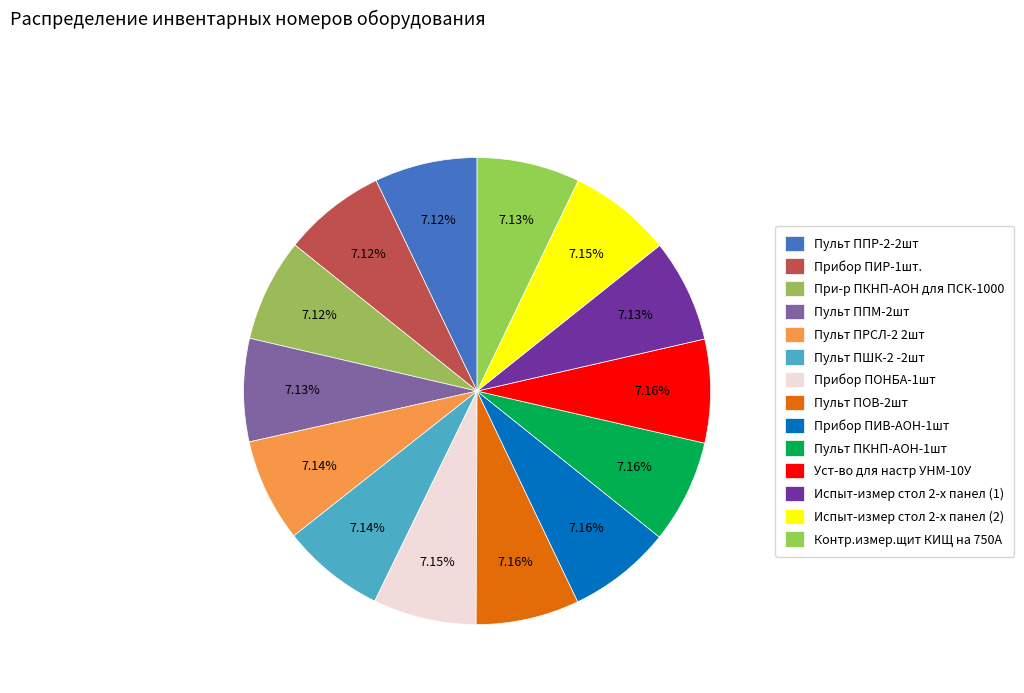

How many slices are in this pie chart?

14